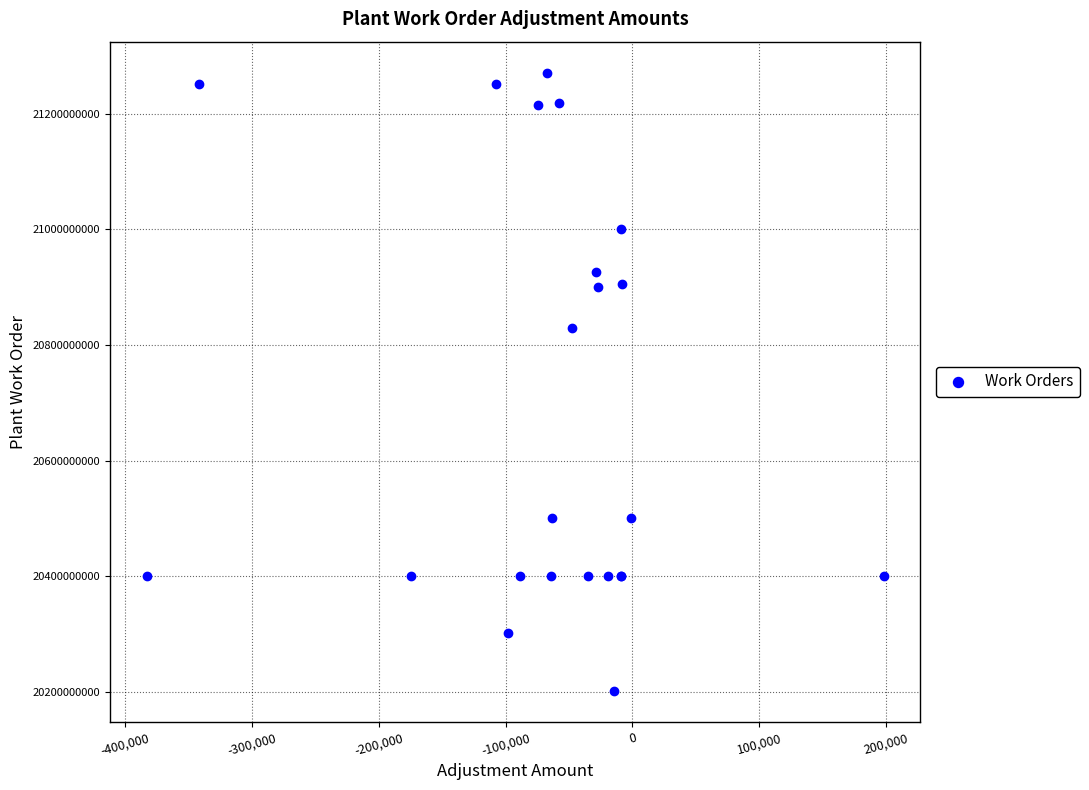

What Y value in the scatter plot is closest to 20736126972?

20830121753